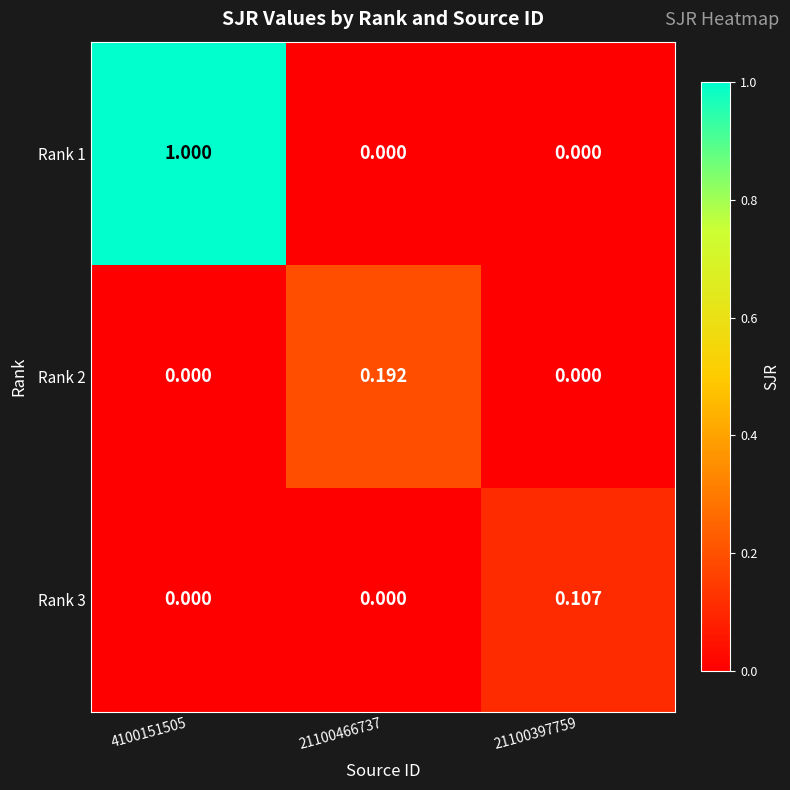

Is the value of Rank 3 at 21100397759 greater than the value of Rank 1 at 4100151505?

No